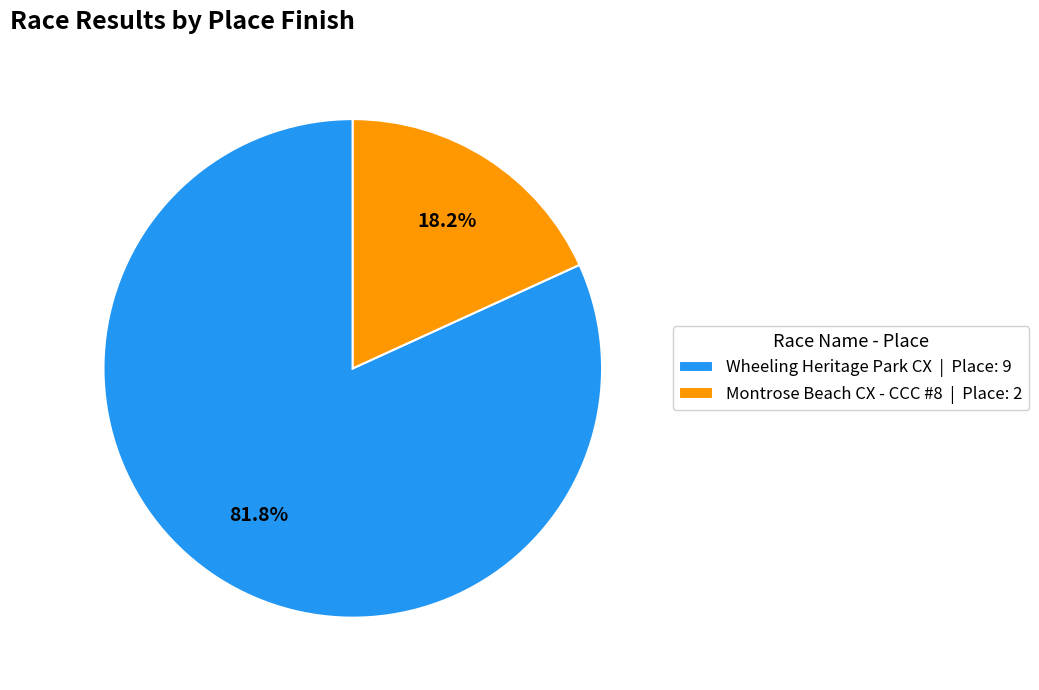

Between Wheeling Heritage Park CX and Montrose Beach CX - CCC #8, which is larger?

Wheeling Heritage Park CX